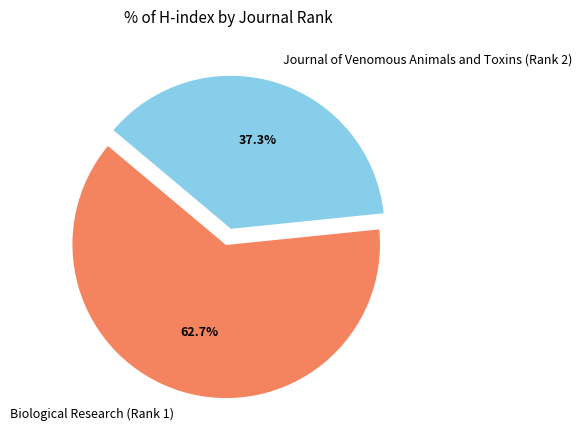

To the nearest percent, what portion does Biological Research (Rank 1) represent?

63%